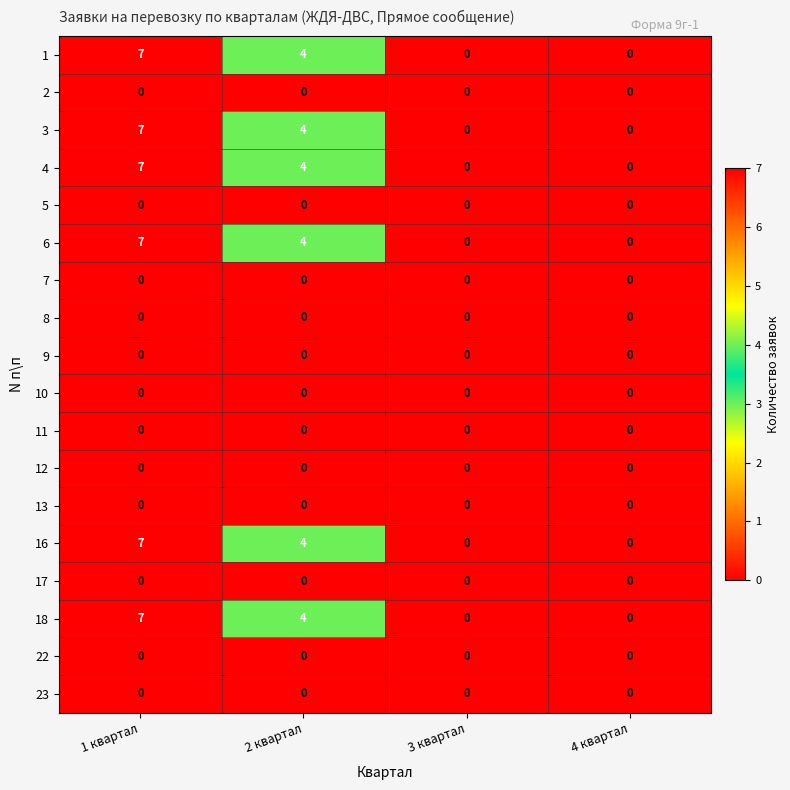

Count the 18 values in the range 0 to 7.

4